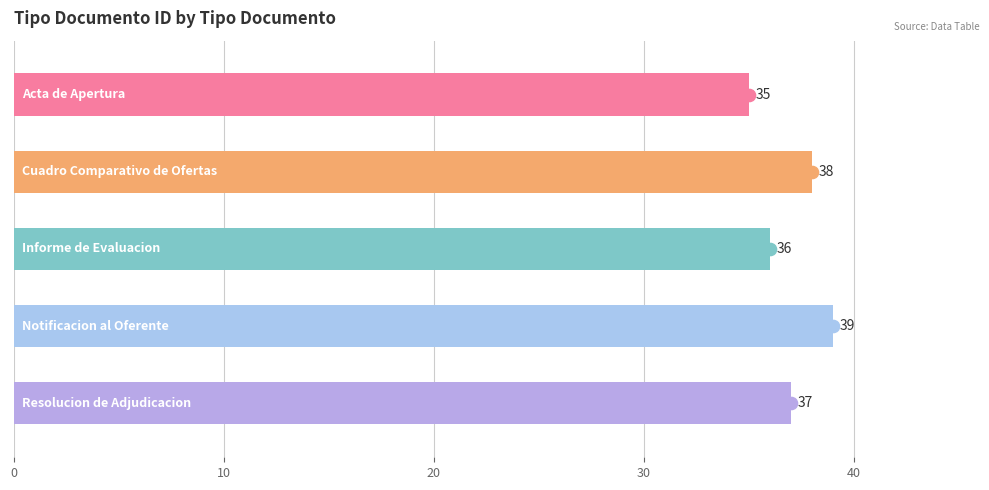

What is the sum of all values?

185